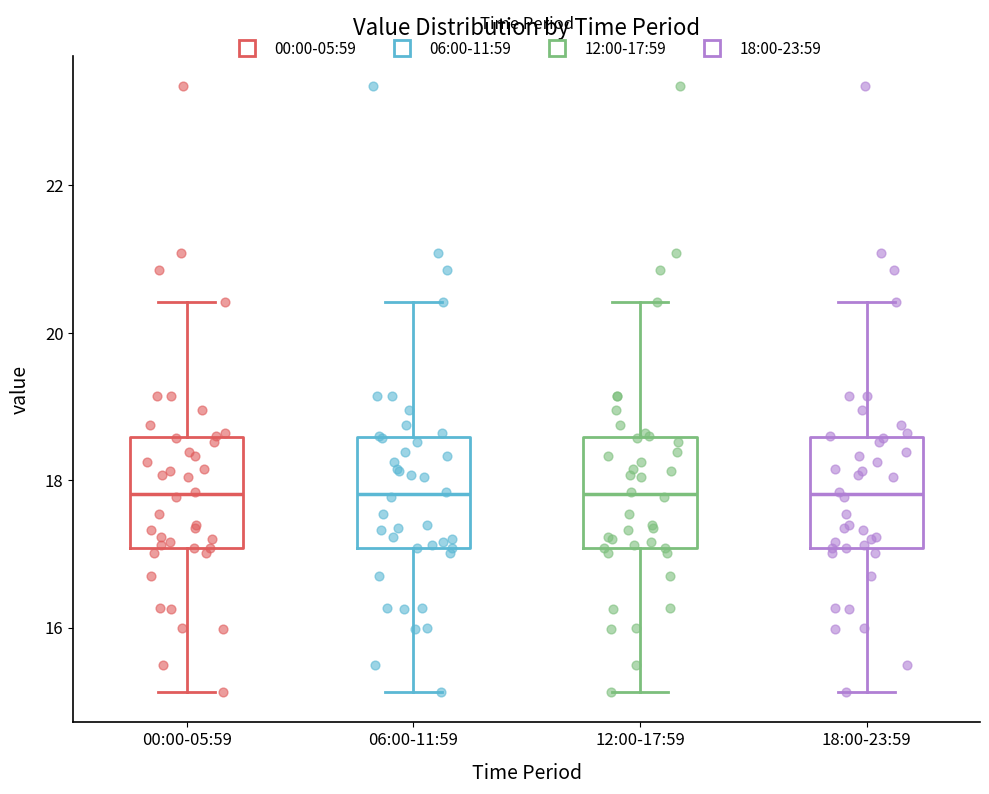

Reading left to right, transcribe this box plot: for each box, give where its median line is, the range the box spans, and where its two whiskers end, as read against the y-axis. The values are not printed on the chart, so give them approximately, as read against the axis.

00:00-05:59: median 17.8, box 17.0 to 18.6, whiskers 15.2 to 20.4
06:00-11:59: median 17.8, box 17.0 to 18.6, whiskers 15.2 to 20.4
12:00-17:59: median 17.8, box 17.0 to 18.6, whiskers 15.2 to 20.4
18:00-23:59: median 17.8, box 17.0 to 18.6, whiskers 15.2 to 20.4